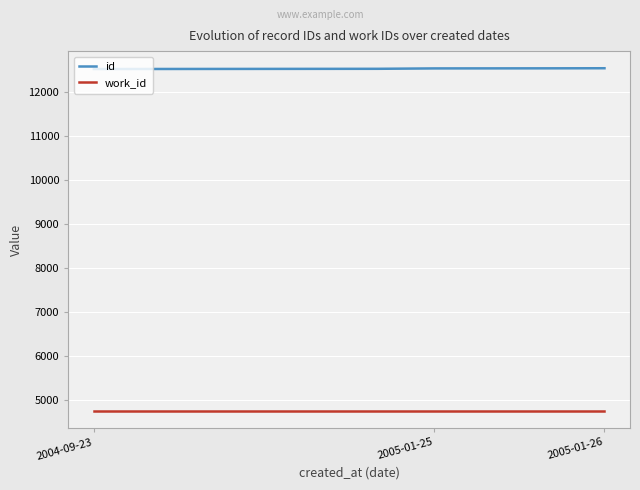

What is the maximum value shown in the chart?

12552